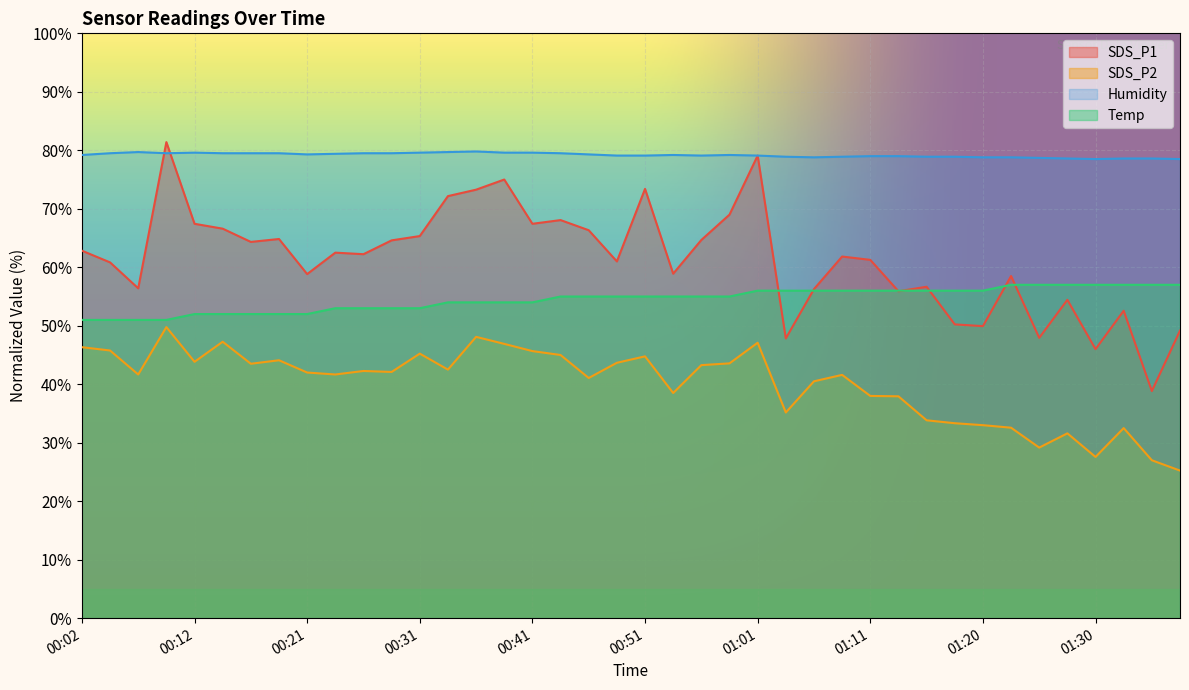

Reading left to right, what are all the values shown in this chart?

SDS_P1: 00:02=62.8	00:04=60.8	00:07=56.4	00:09=81.4	00:12=67.4	00:14=66.6	00:16=64.3	00:19=64.8	00:21=58.8	00:24=62.5	00:26=62.2	00:29=64.6	00:31=65.3	00:33=72.2	00:36=73.3	00:38=75.0	00:41=67.4	00:43=68.1	00:46=66.3	00:48=61.0	00:51=73.4	00:53=58.9	00:55=64.7	00:58=69.0	01:01=79.1	01:03=47.8	01:06=56.3	01:08=61.8	01:11=61.3	01:13=55.9	01:16=56.7	01:18=50.2	01:20=49.9	01:23=58.5	01:25=47.9	01:28=54.4	01:30=46.0	01:33=52.6	01:35=38.8	01:37=49.2
SDS_P2: 00:02=46.3	00:04=45.8	00:07=41.7	00:09=49.8	00:12=43.8	00:14=47.3	00:16=43.5	00:19=44.1	00:21=42.0	00:24=41.7	00:26=42.3	00:29=42.1	00:31=45.2	00:33=42.5	00:36=48.1	00:38=46.9	00:41=45.7	00:43=45.0	00:46=41.1	00:48=43.7	00:51=44.8	00:53=38.5	00:55=43.3	00:58=43.6	01:01=47.1	01:03=35.2	01:06=40.5	01:08=41.6	01:11=38.0	01:13=37.9	01:16=33.8	01:18=33.3	01:20=33.0	01:23=32.6	01:25=29.2	01:28=31.6	01:30=27.6	01:33=32.5	01:35=27.0	01:37=25.2
Temp: 00:02=51.0	00:04=51.0	00:07=51.0	00:09=51.0	00:12=52.0	00:14=52.0	00:16=52.0	00:19=52.0	00:21=52.0	00:24=53.0	00:26=53.0	00:29=53.0	00:31=53.0	00:33=54.0	00:36=54.0	00:38=54.0	00:41=54.0	00:43=55.0	00:46=55.0	00:48=55.0	00:51=55.0	00:53=55.0	00:55=55.0	00:58=55.0	01:01=56.0	01:03=56.0	01:06=56.0	01:08=56.0	01:11=56.0	01:13=56.0	01:16=56.0	01:18=56.0	01:20=56.0	01:23=57.0	01:25=57.0	01:28=57.0	01:30=57.0	01:33=57.0	01:35=57.0	01:37=57.0
Humidity: 00:02=79.2	00:04=79.5	00:07=79.7	00:09=79.5	00:12=79.6	00:14=79.5	00:16=79.5	00:19=79.5	00:21=79.3	00:24=79.4	00:26=79.5	00:29=79.5	00:31=79.6	00:33=79.7	00:36=79.8	00:38=79.6	00:41=79.6	00:43=79.5	00:46=79.3	00:48=79.1	00:51=79.1	00:53=79.2	00:55=79.1	00:58=79.2	01:01=79.1	01:03=78.9	01:06=78.8	01:08=78.9	01:11=79.0	01:13=79.0	01:16=78.9	01:18=78.9	01:20=78.8	01:23=78.8	01:25=78.7	01:28=78.6	01:30=78.5	01:33=78.6	01:35=78.6	01:37=78.5